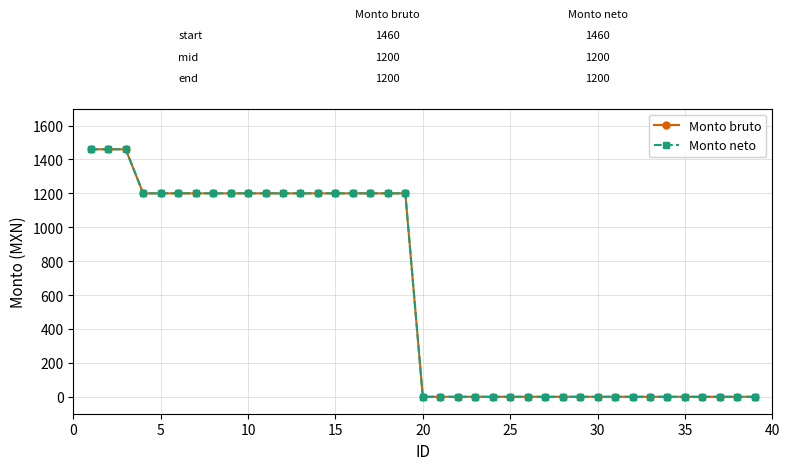

Where is Monto neto nearest to the value 730?

15